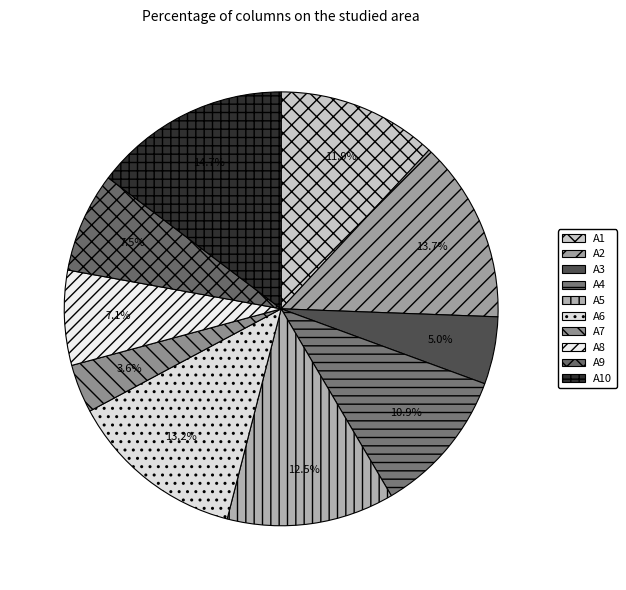

How many slices are in this pie chart?

10